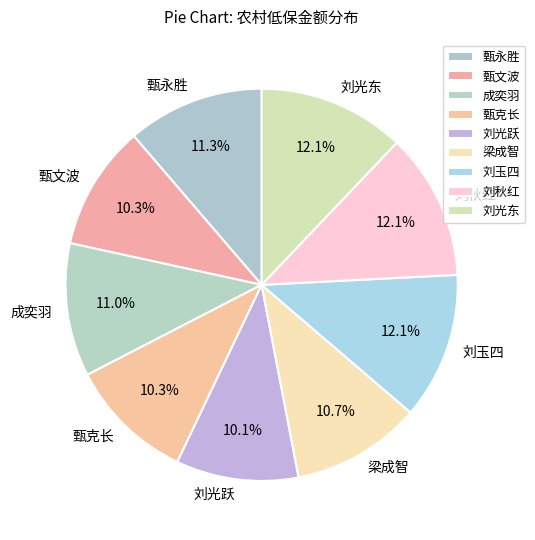

To the nearest percent, what portion does 甄文波 represent?

10%